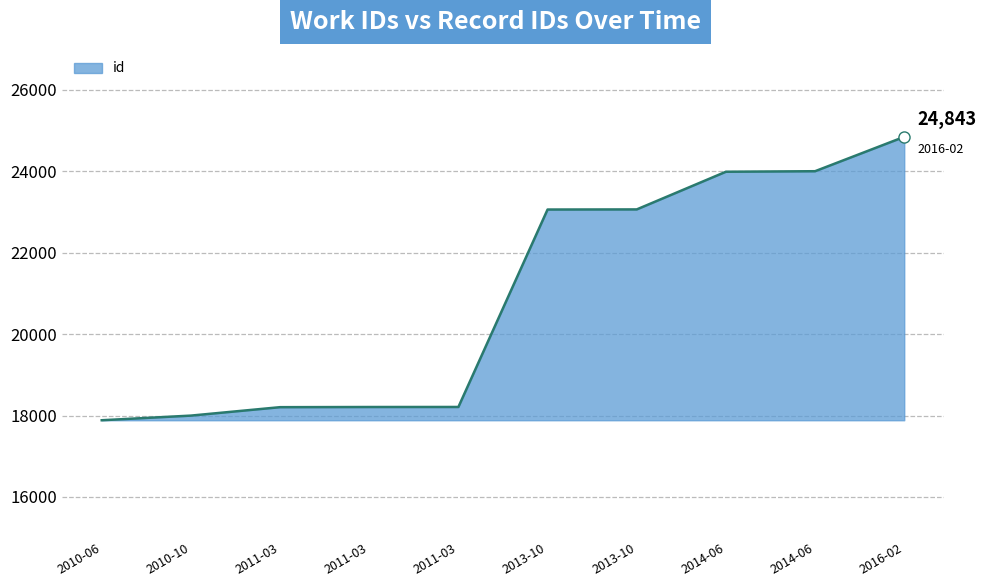

Is this an area chart (filled region under the line)?

Yes